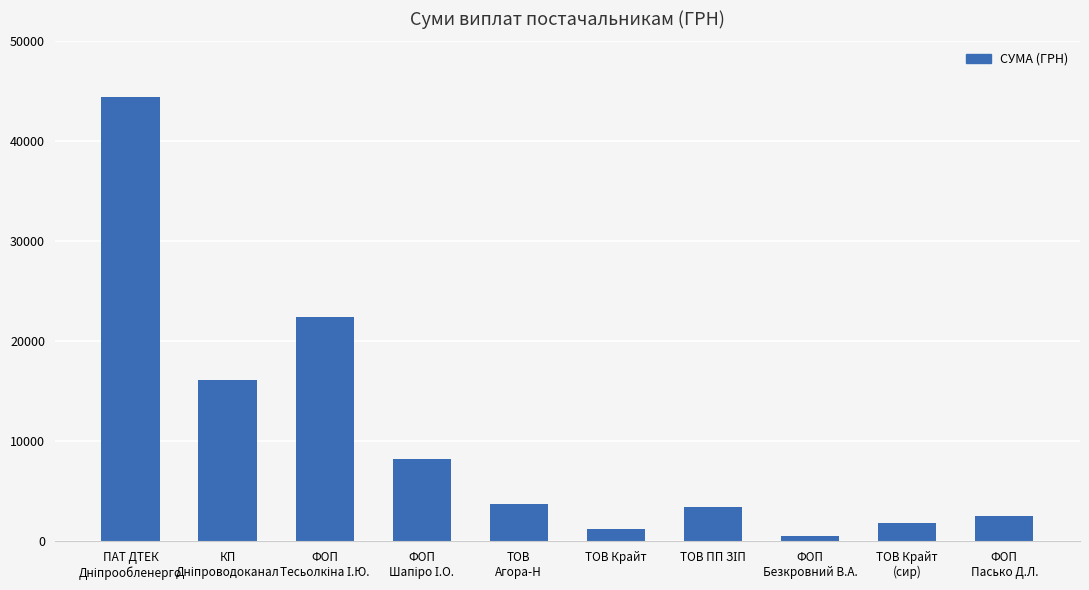

What is the label of the 9th bar from the left?

ТОВ Крайт
(сир)